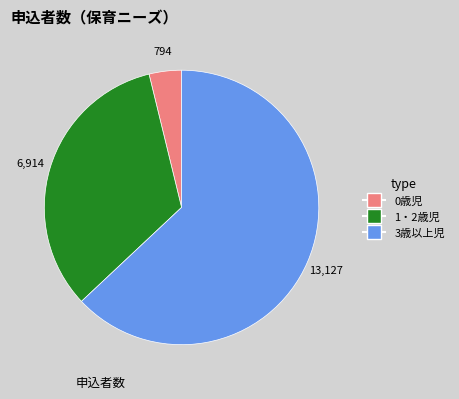

Is it true that 1・2歳児 is 33% of the pie?

True